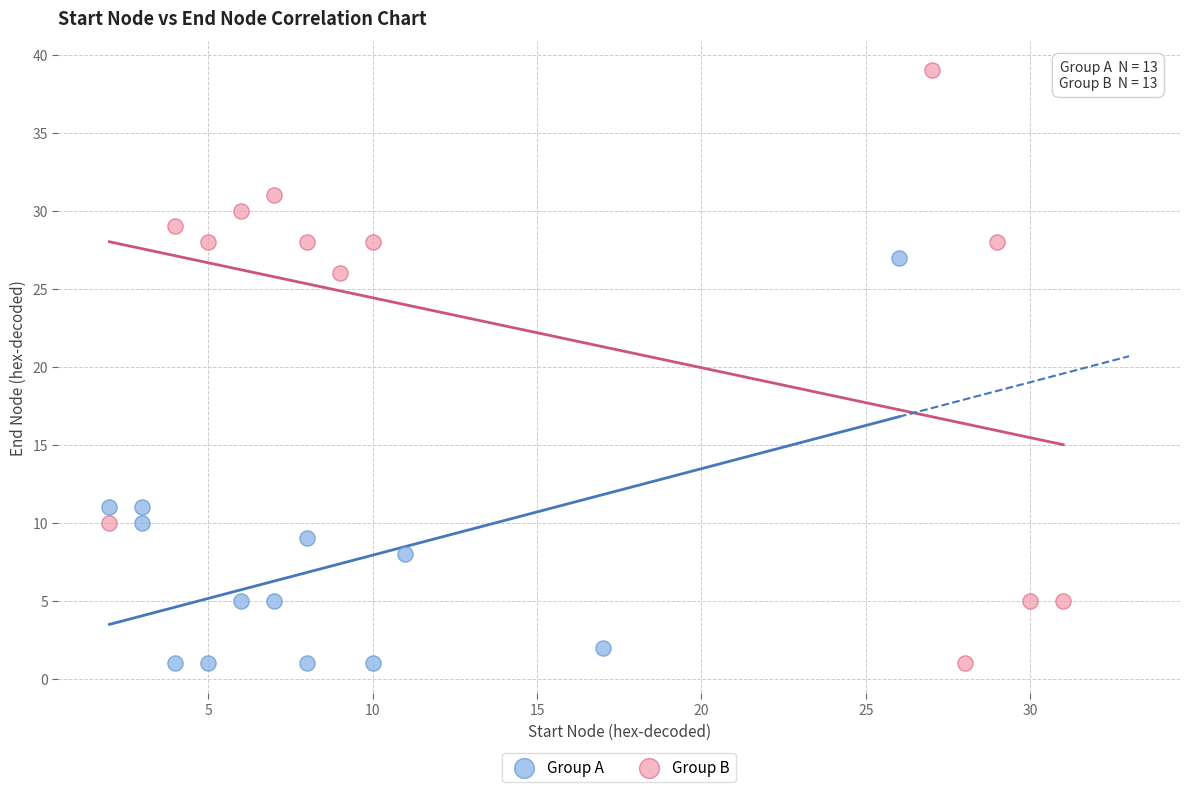

Which series has the widest spread of Y values?

Group B